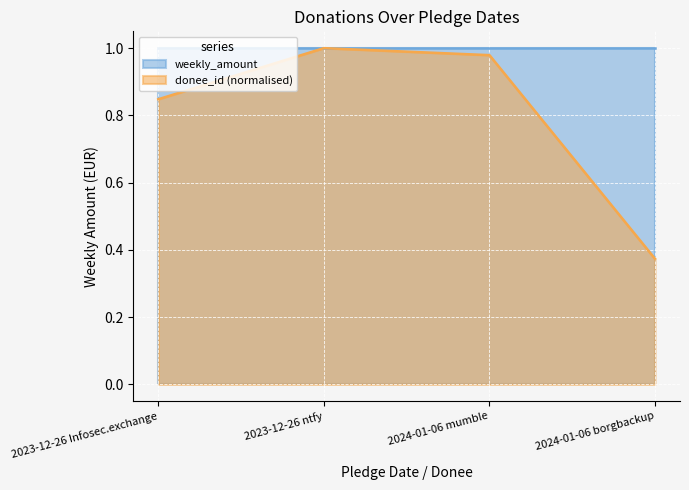

Does the chart display data point markers on the line(s)?

No